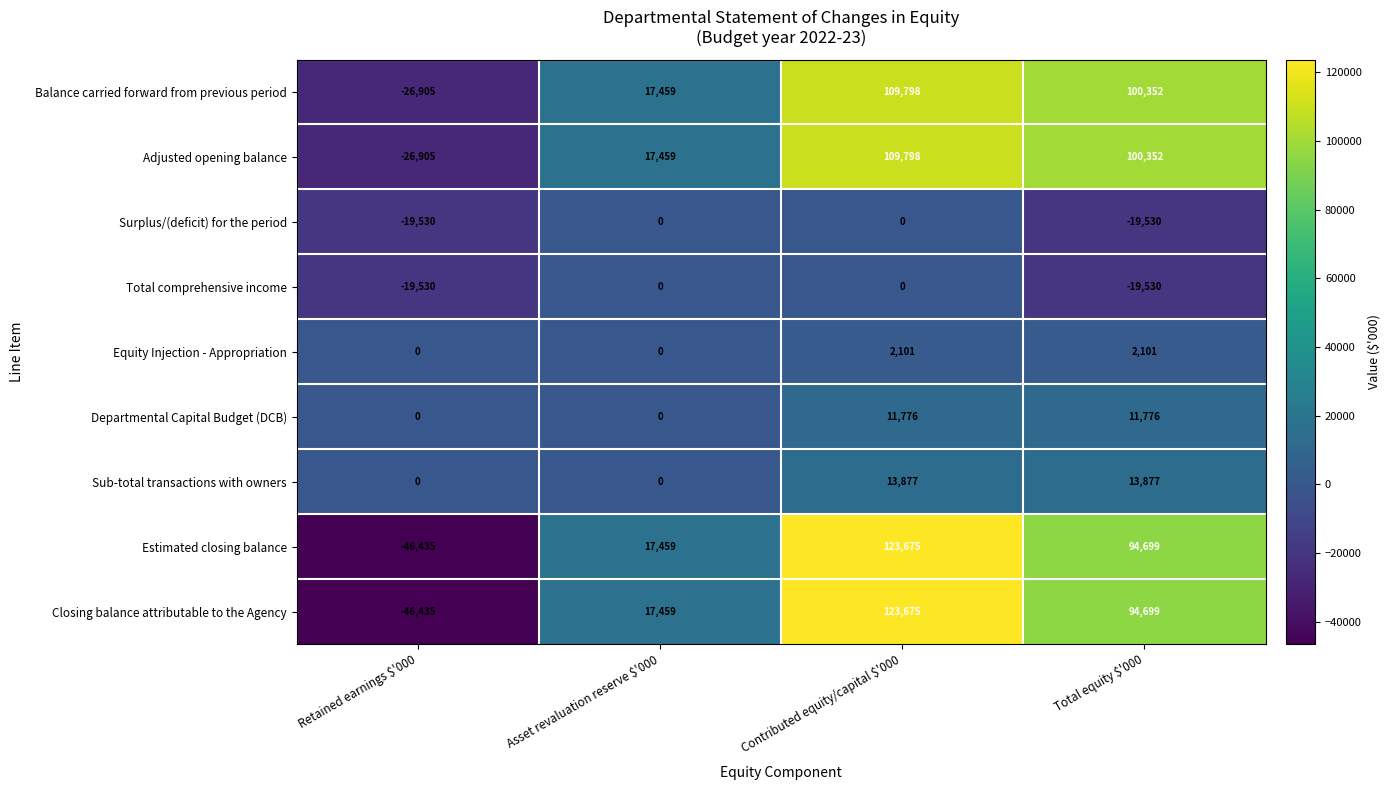

What is the difference between the highest and lowest values at Total equity $'000?

119882